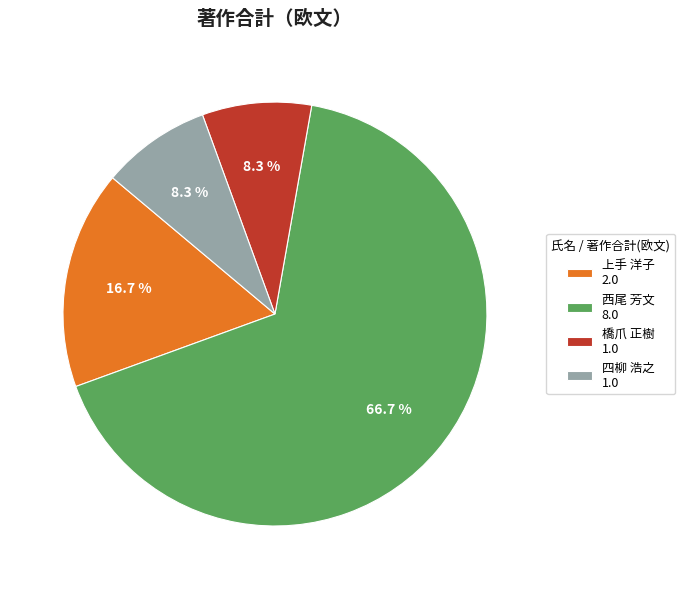

Does any single category account for the majority?

Yes